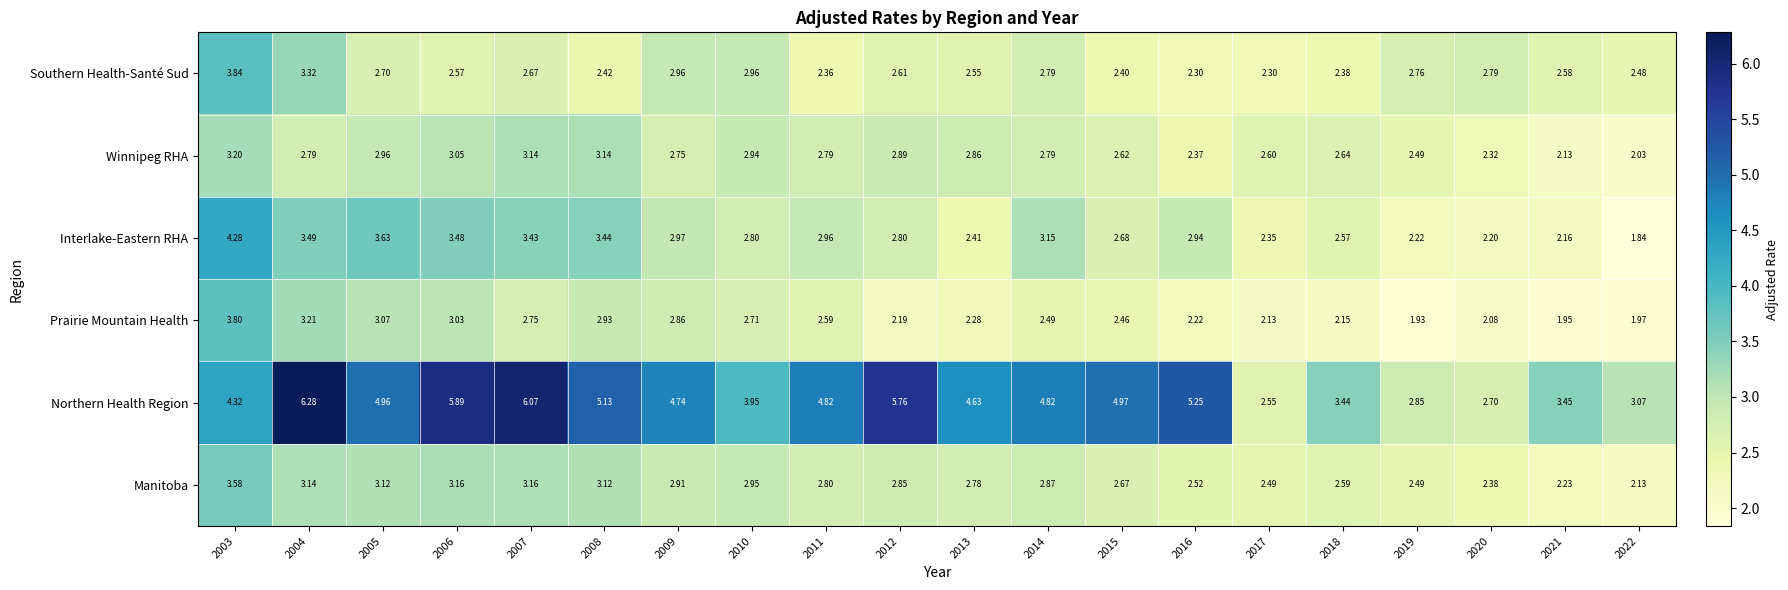

Is the value of Southern Health-Santé Sud at 2021 greater than the value of Northern Health Region at 2015?

No